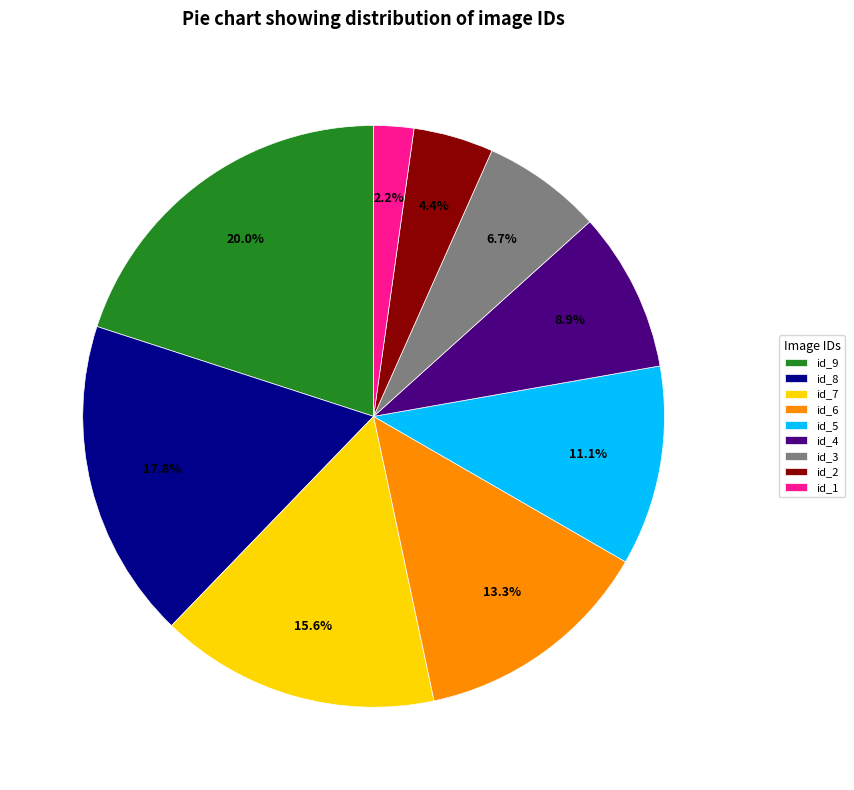

Is id_1 the majority of the pie?

No